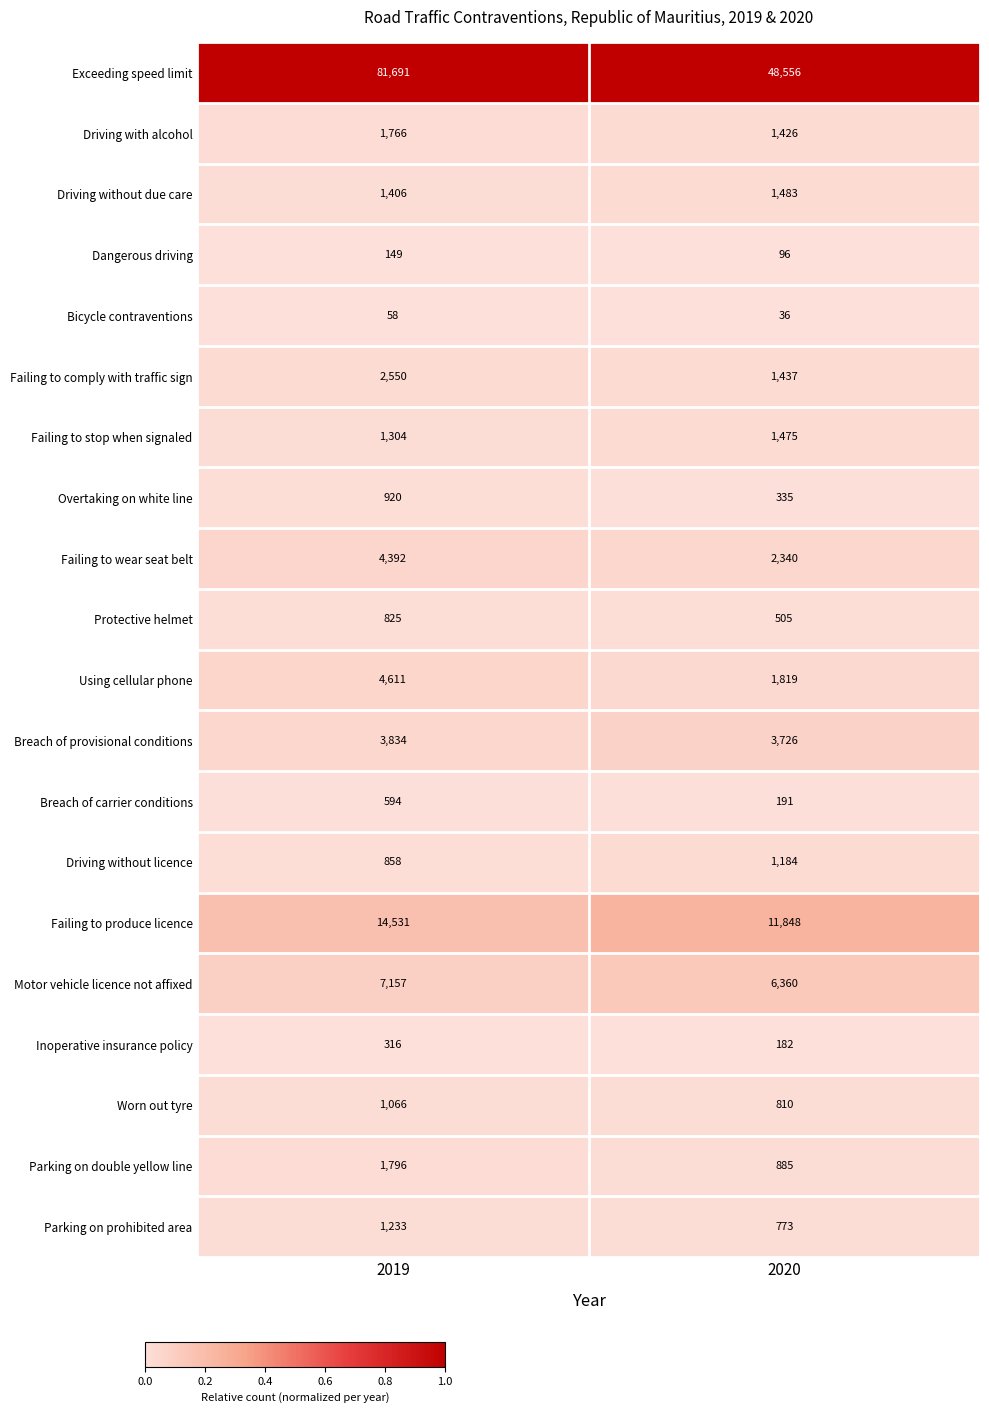

The value of Motor vehicle licence not affixed at 2020 is 6360. True or false?

True